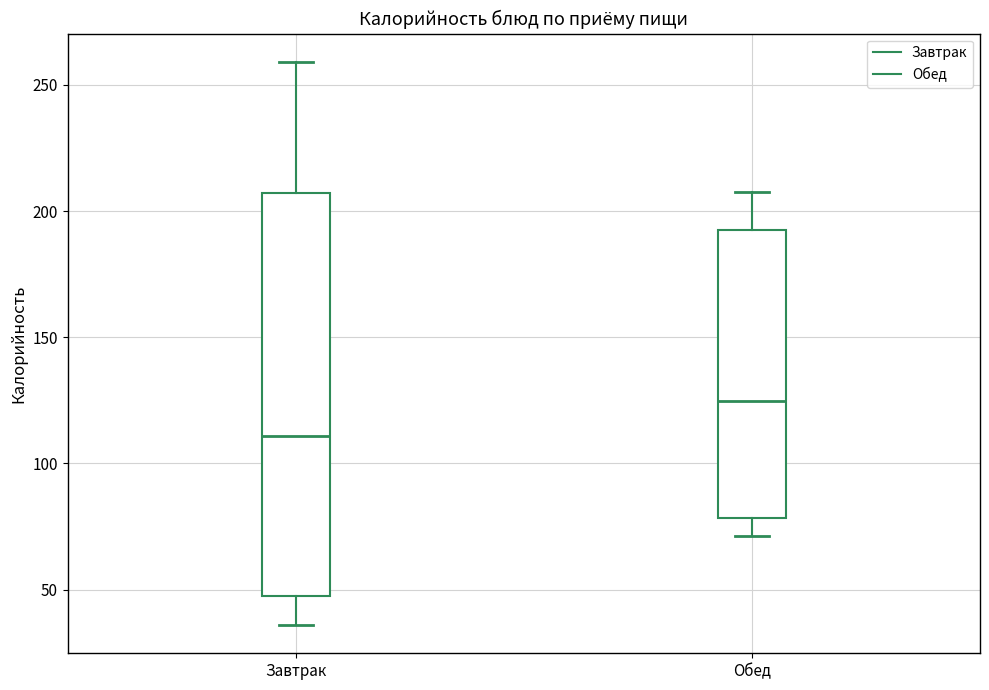

Where does the lower whisker of the box for Завтрак end on the y-axis? The values are not printed on the chart, so give them approximately, as read against the axis.

35